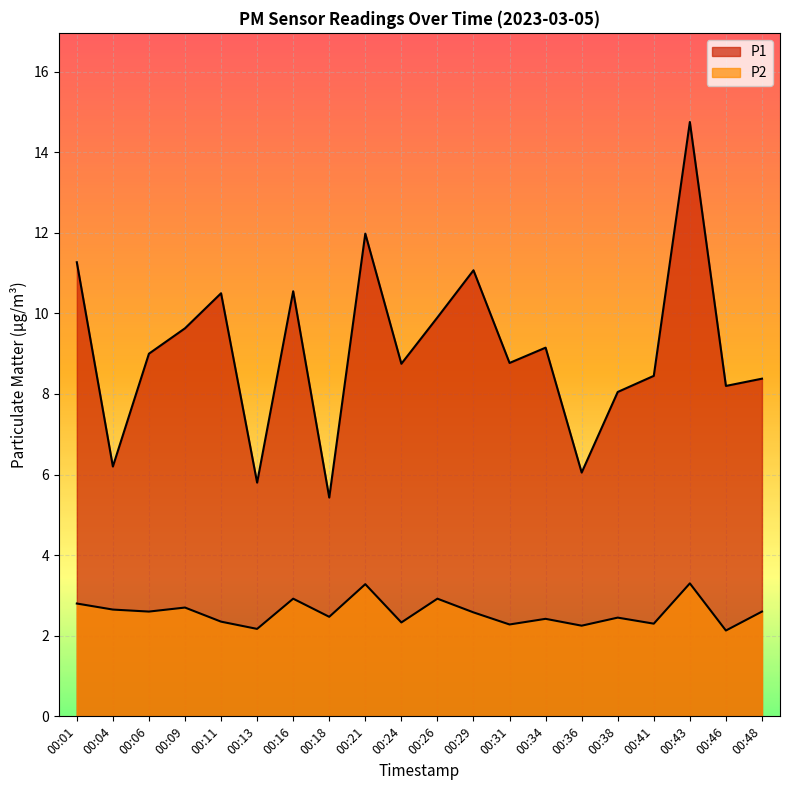

Rank the series at 00:11 from highest to lowest value.

P1, P2